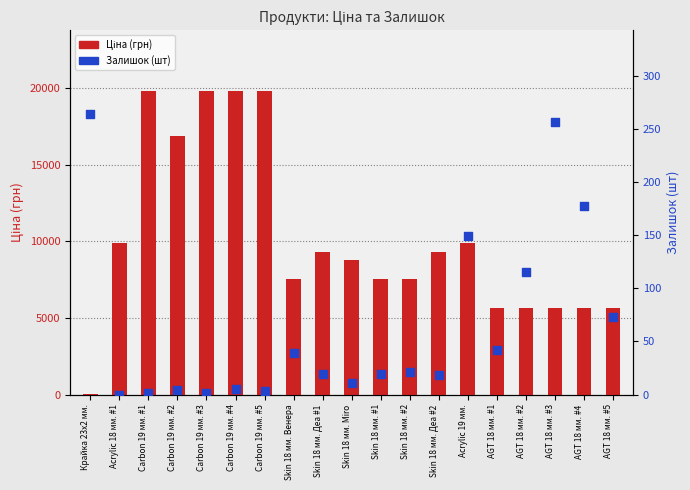

At how many categories does at least one series exceed 696?

18